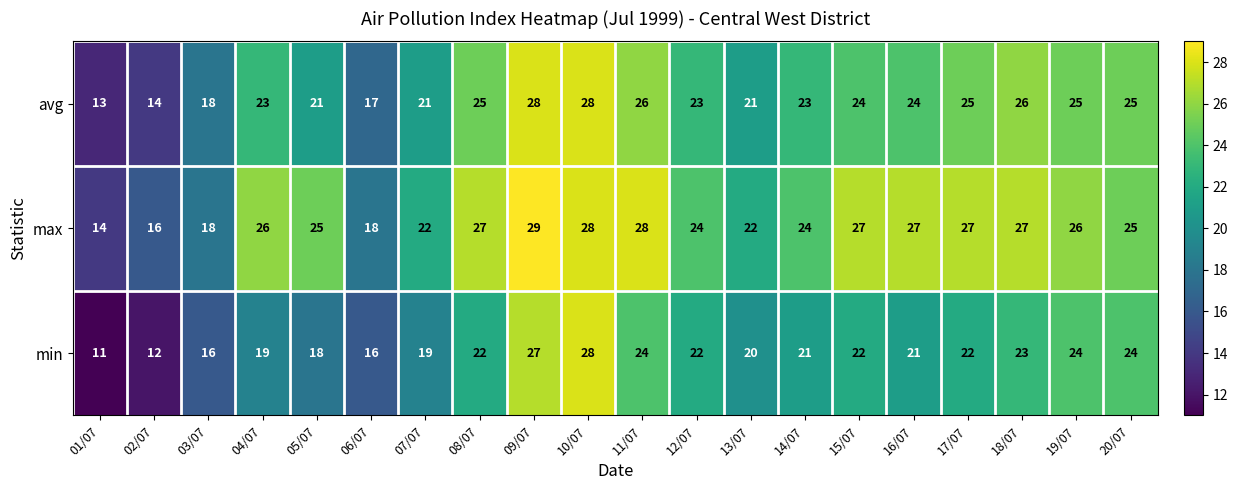

The value of min at 13/07 is 20. True or false?

True